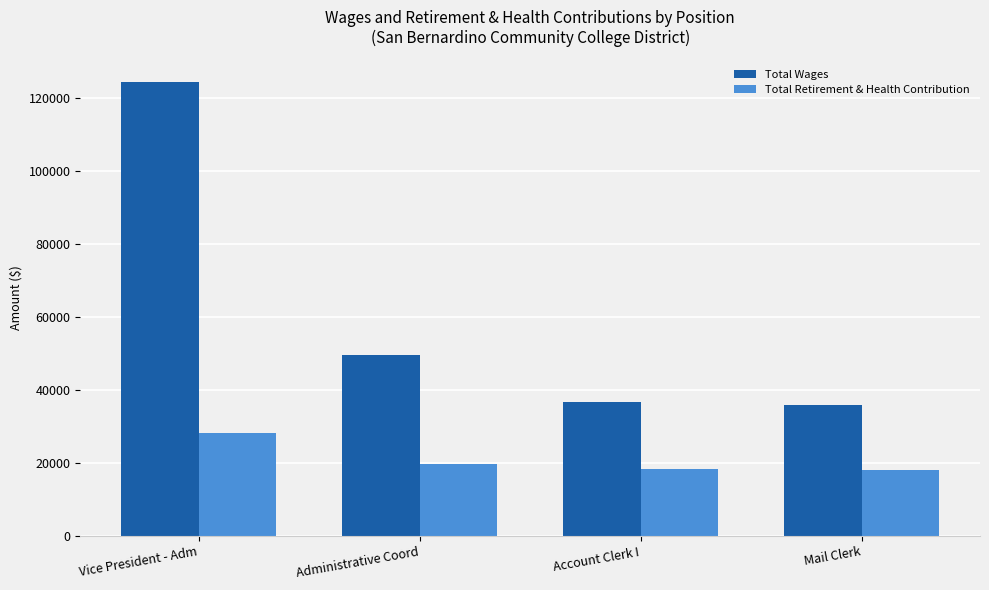

Rank the series by their maximum value, from highest to lowest.

Total Wages, Total Retirement & Health Contribution